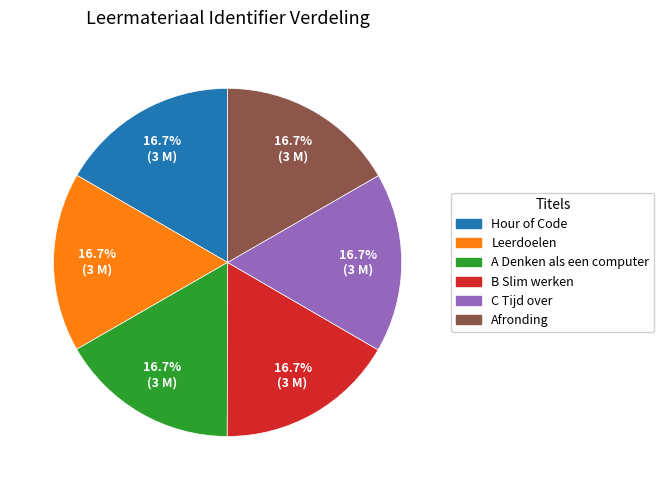

How much of the chart is everything except C Tijd over?

83.3%